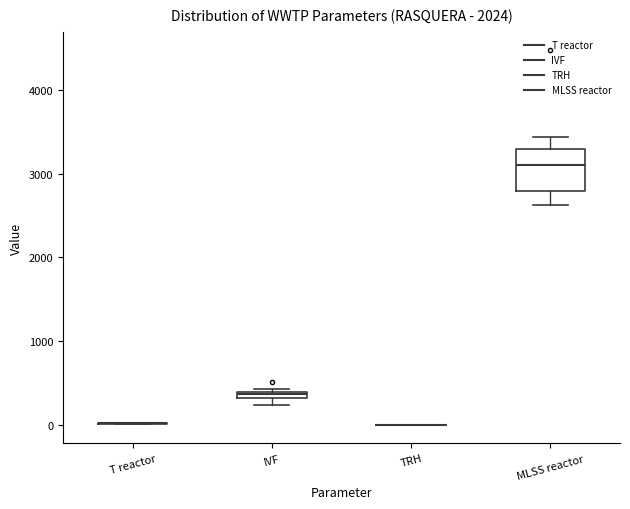

Comparing the boxes themselves (not the whiskers), which one is the tallest?

MLSS reactor